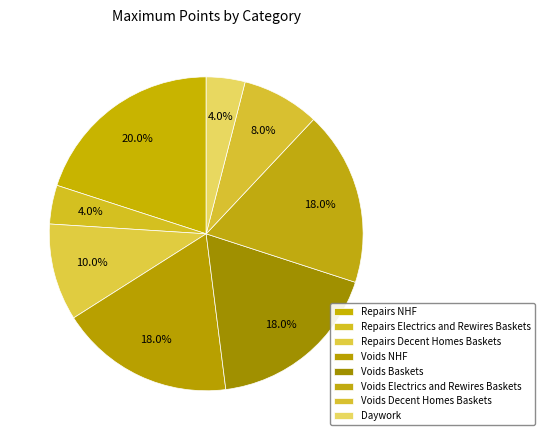

To the nearest percent, what portion does Voids Electrics and Rewires Baskets represent?

18%